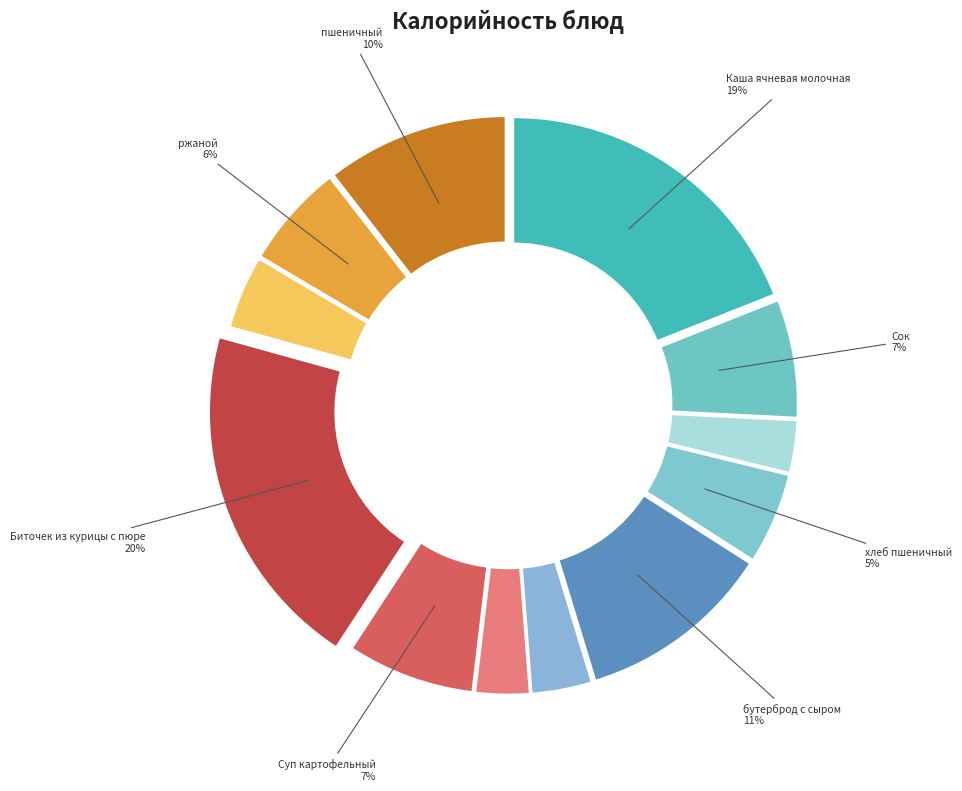

The хлеб пшеничный slice represents 1% of the pie. True or false?

False